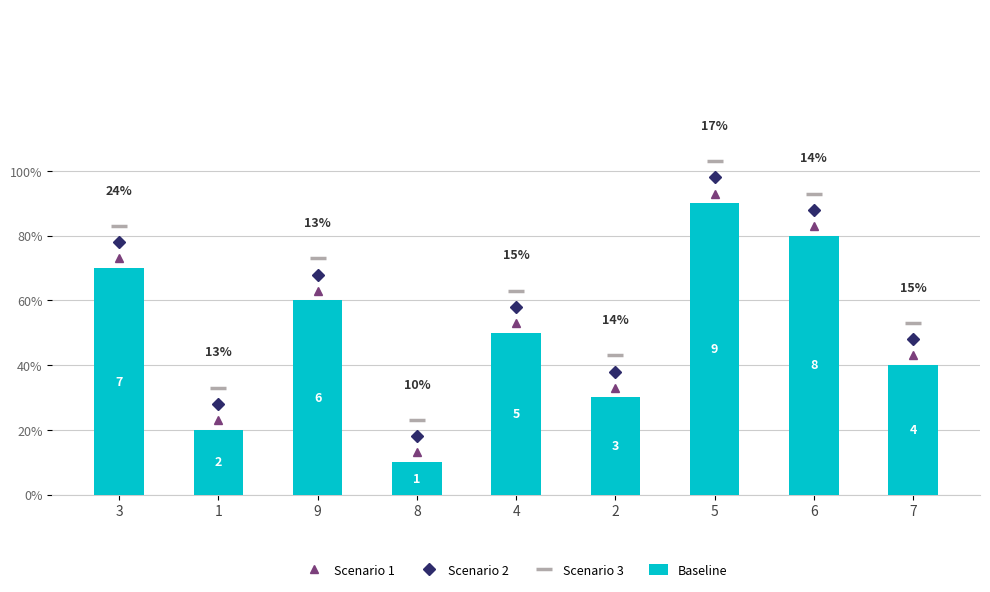

Reading left to right, extract all data points from this chart.

Scenario 1: 3=7.3	1=2.3	9=6.3	8=1.3	4=5.3	2=3.3	5=9.3	6=8.3	7=4.3
Scenario 2: 3=7.8	1=2.8	9=6.8	8=1.8	4=5.8	2=3.8	5=9.8	6=8.8	7=4.8
Scenario 3: 3=8.3	1=3.3	9=7.3	8=2.3	4=6.3	2=4.3	5=10.3	6=9.3	7=5.3
Baseline: 3=7.0	1=2.0	9=6.0	8=1.0	4=5.0	2=3.0	5=9.0	6=8.0	7=4.0